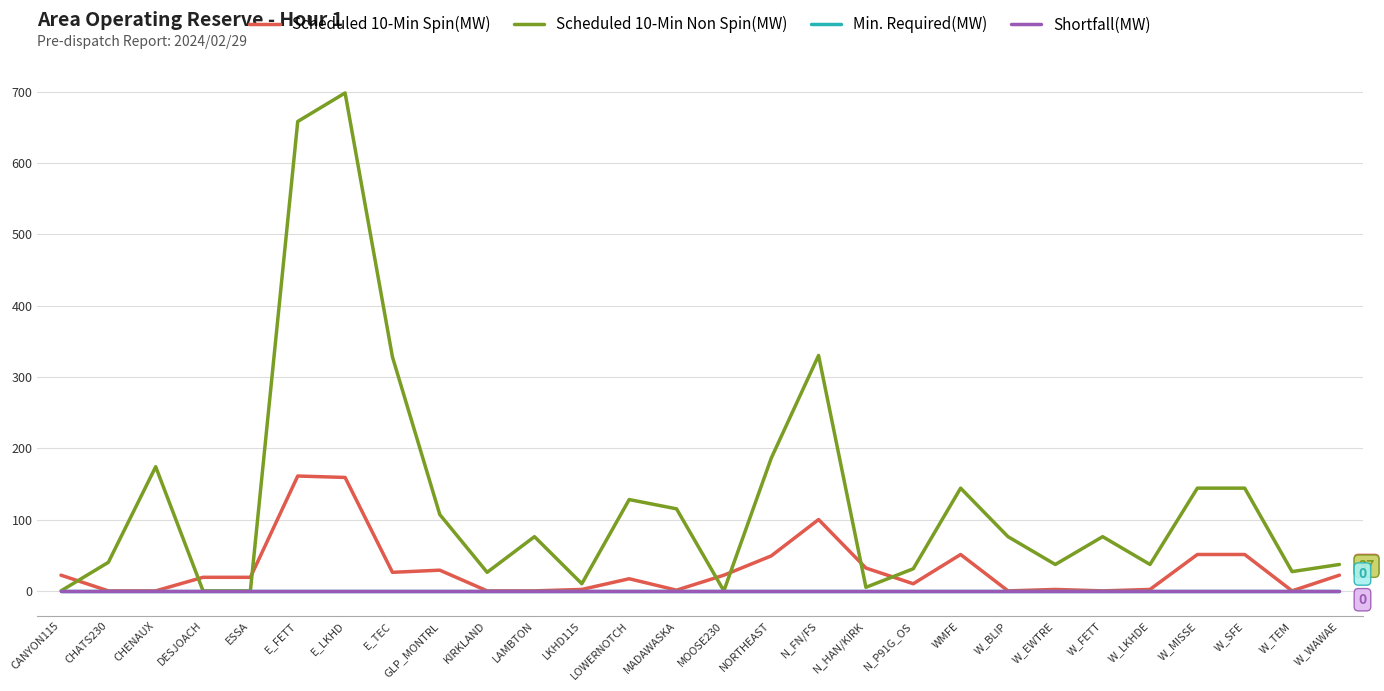

Which series has the largest total across all categories?

Scheduled 10-Min Non Spin(MW)